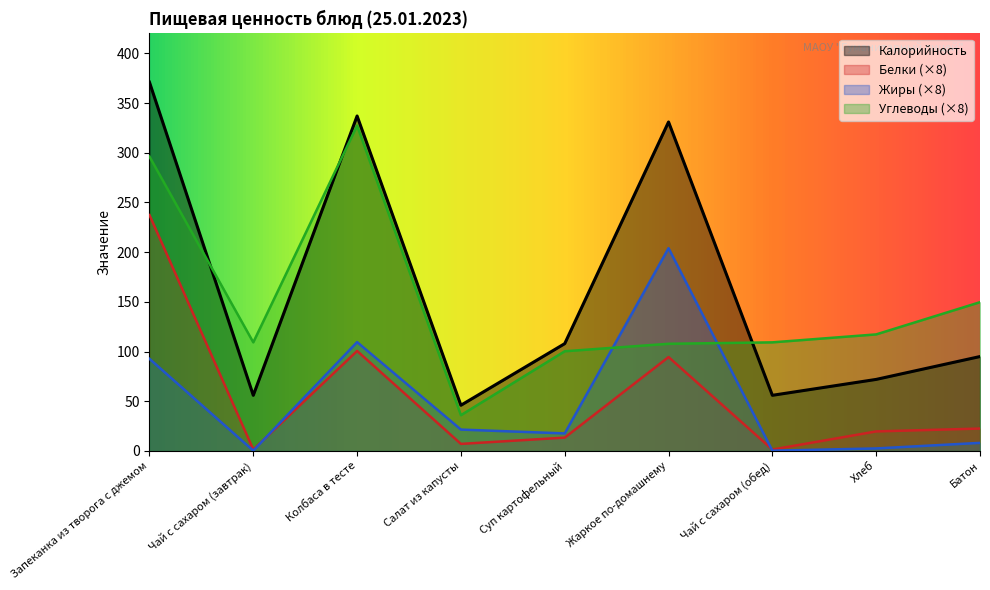

Is it true that Калорийность equals 46.0 at Салат из капусты?

True